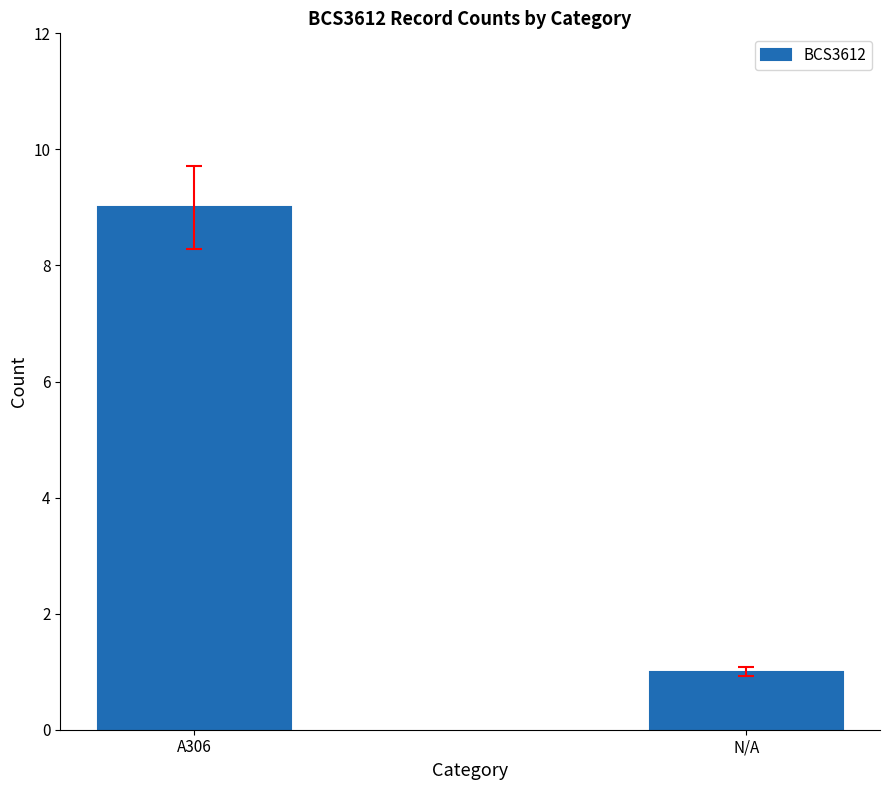

Reading left to right, extract all data points from this chart.

9	1